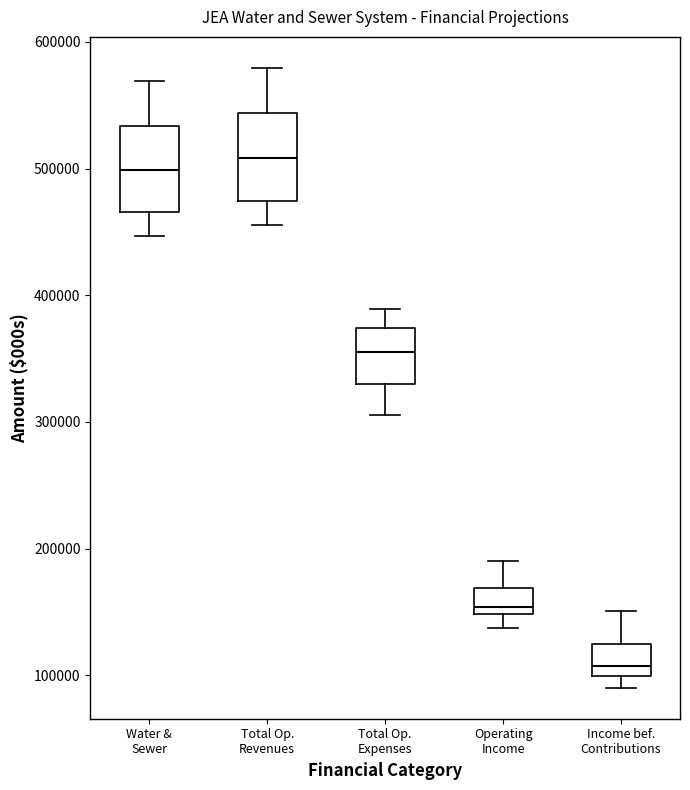

Where does the lower whisker of the box for Total Op. Revenues end on the y-axis? The values are not printed on the chart, so give them approximately, as read against the axis.

460000